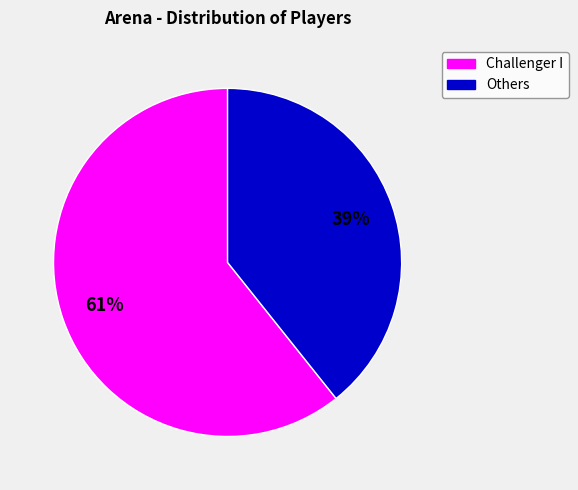

Is there a majority slice in this chart?

Yes